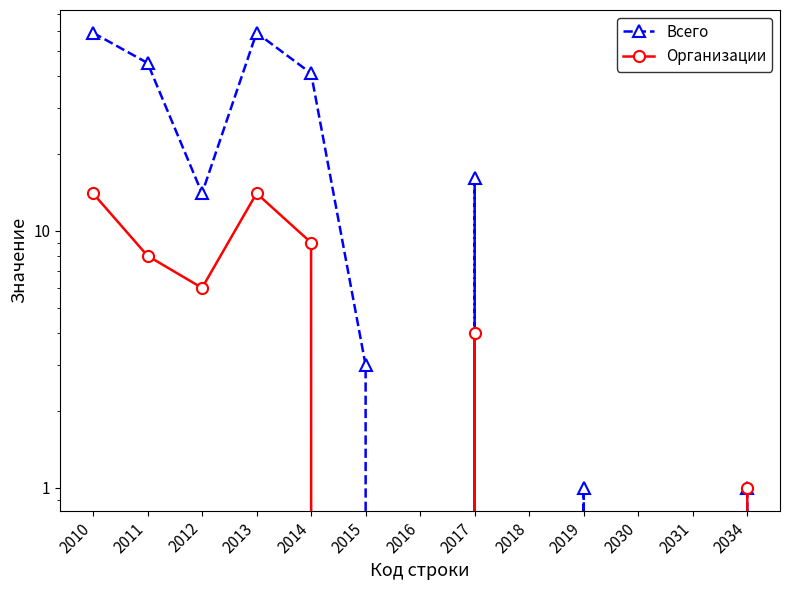

What is the difference between the maximum and minimum values in the Организации series?

14